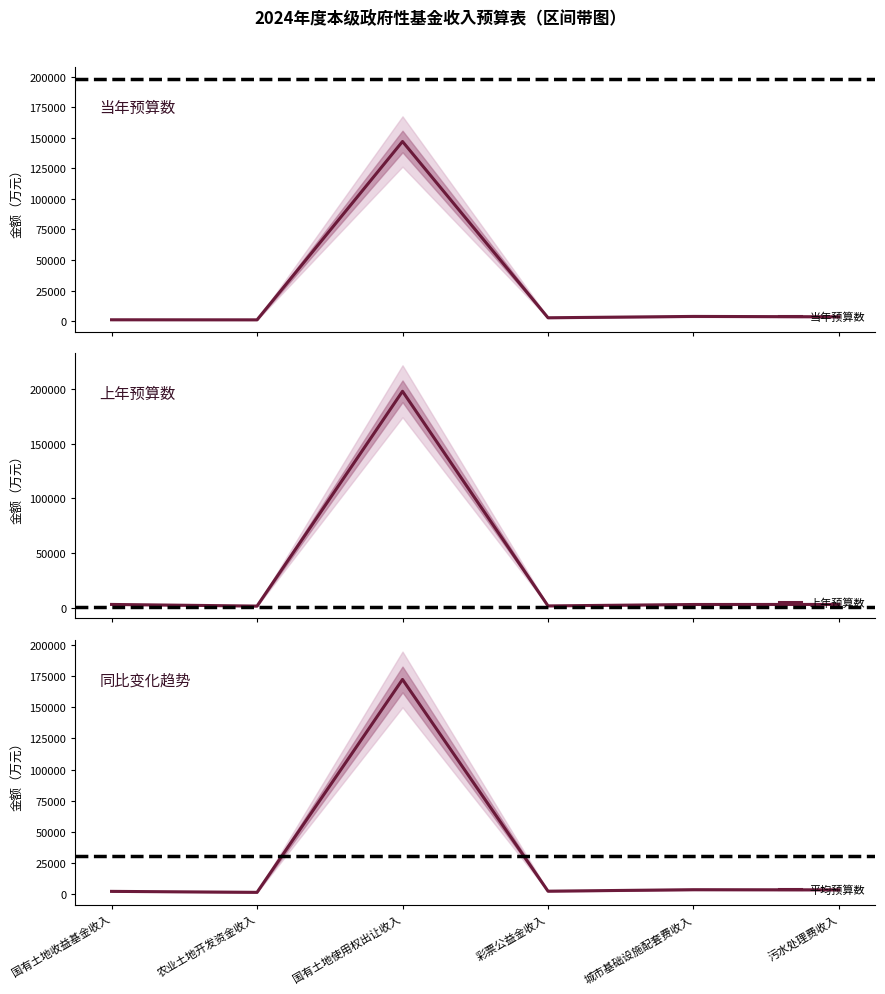

Where is 平均预算数 nearest to the value 86875?

城市基础设施配套费收入